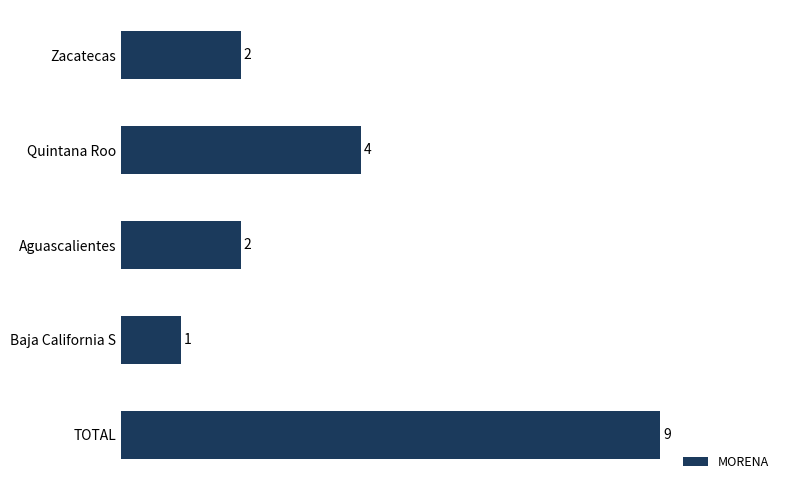

How many series are shown in this chart?

1